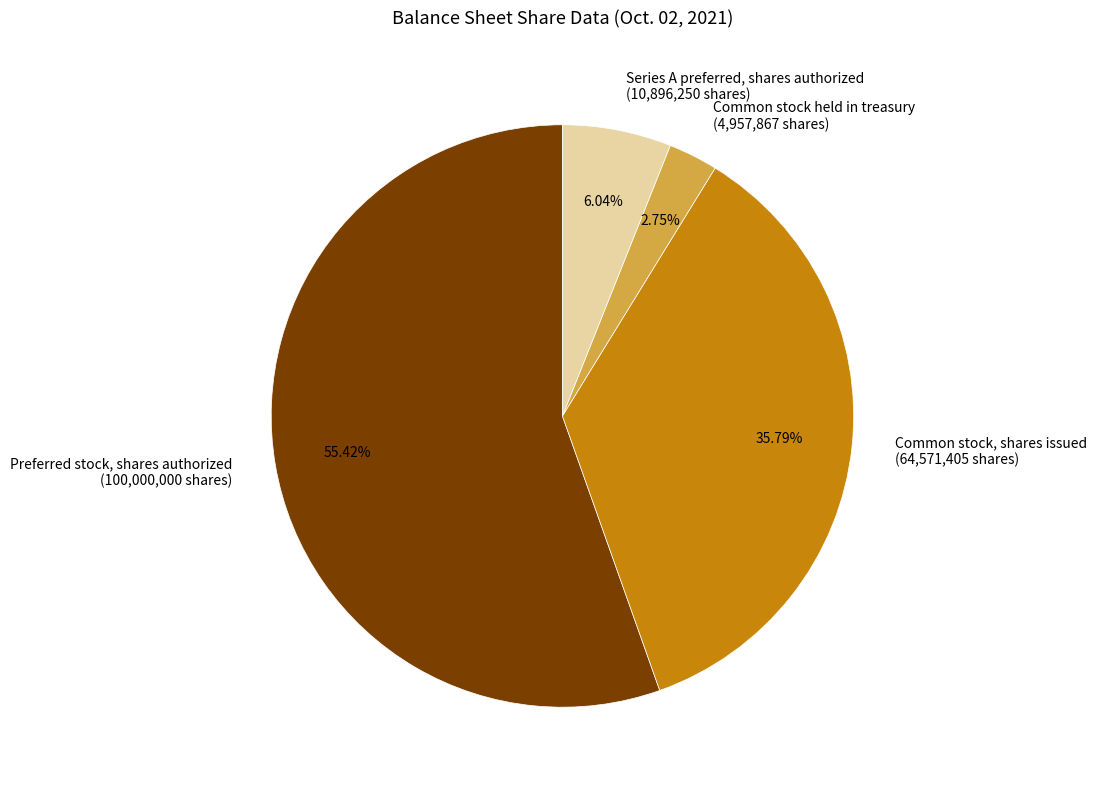

To the nearest percent, what percentage of the pie is Series A preferred, shares authorized?

6%